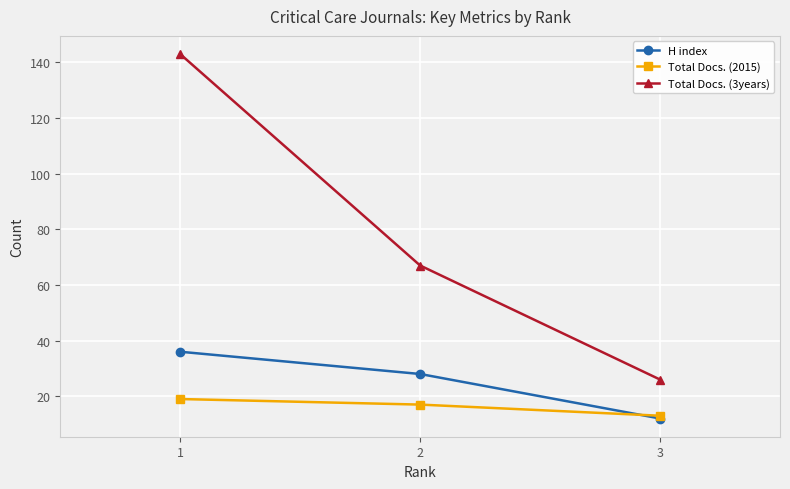

Where does the H index series first go above 28?

1